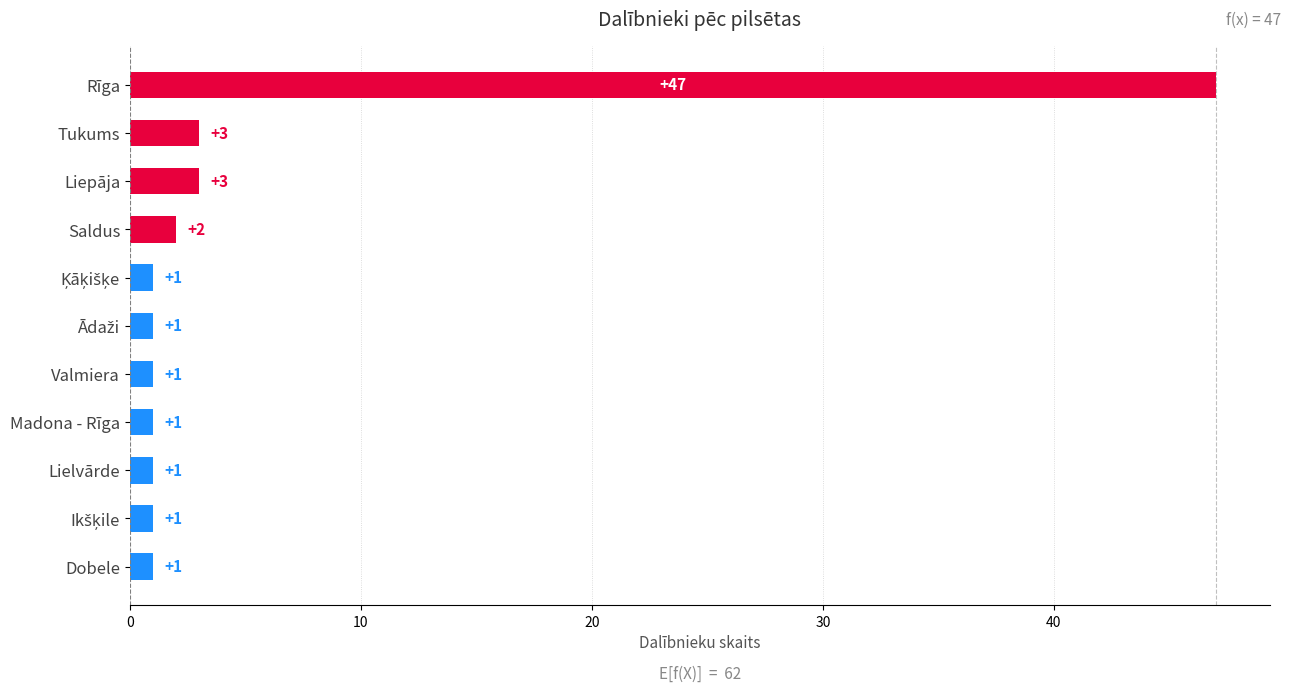

At which category does the chart reach its peak across all series?

Rīga